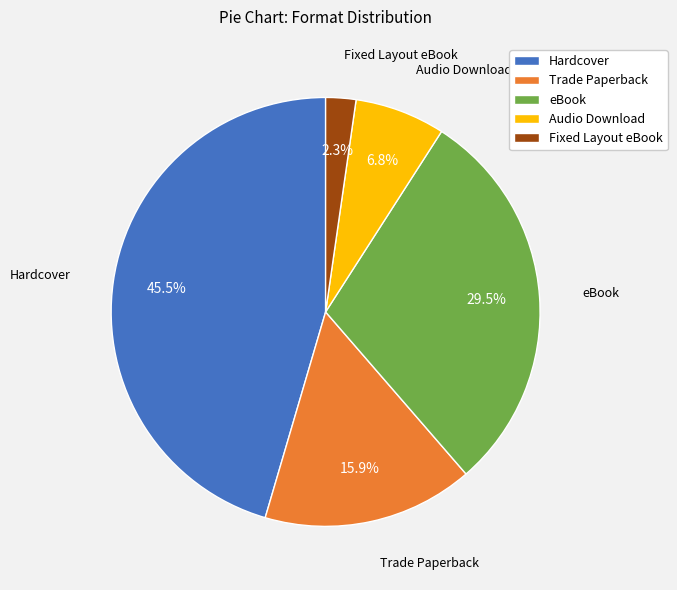

To the nearest percent, what portion does Audio Download represent?

7%